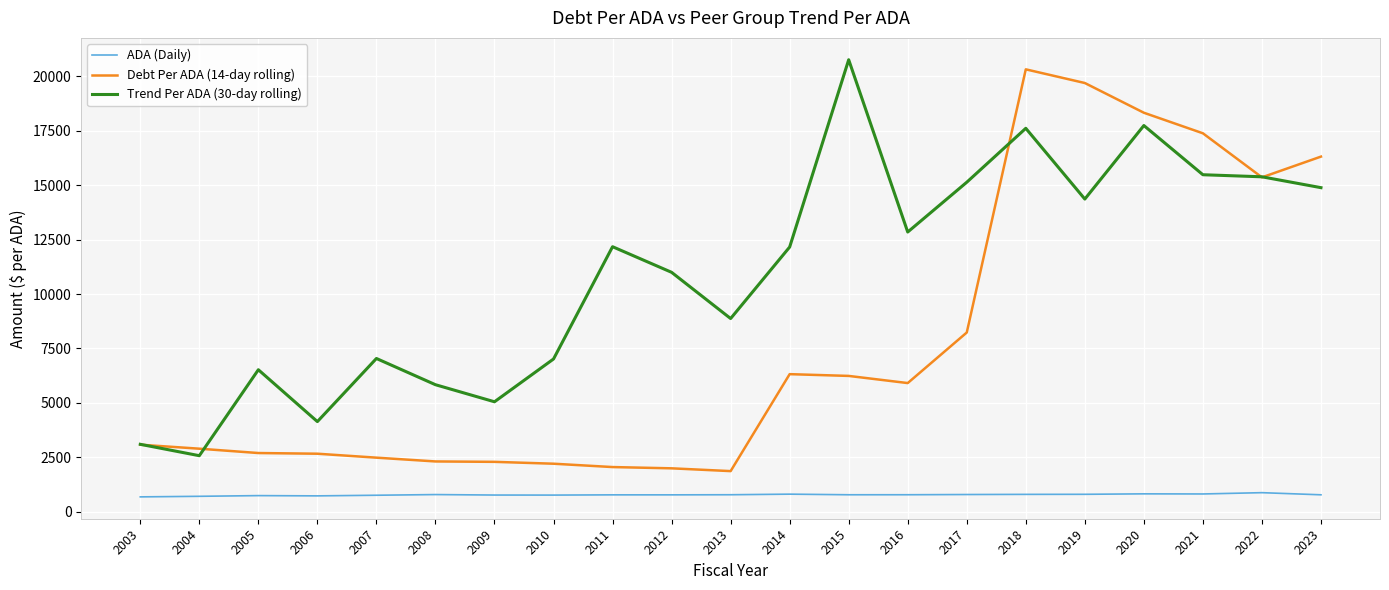

Count the number of categories in the chart.

21